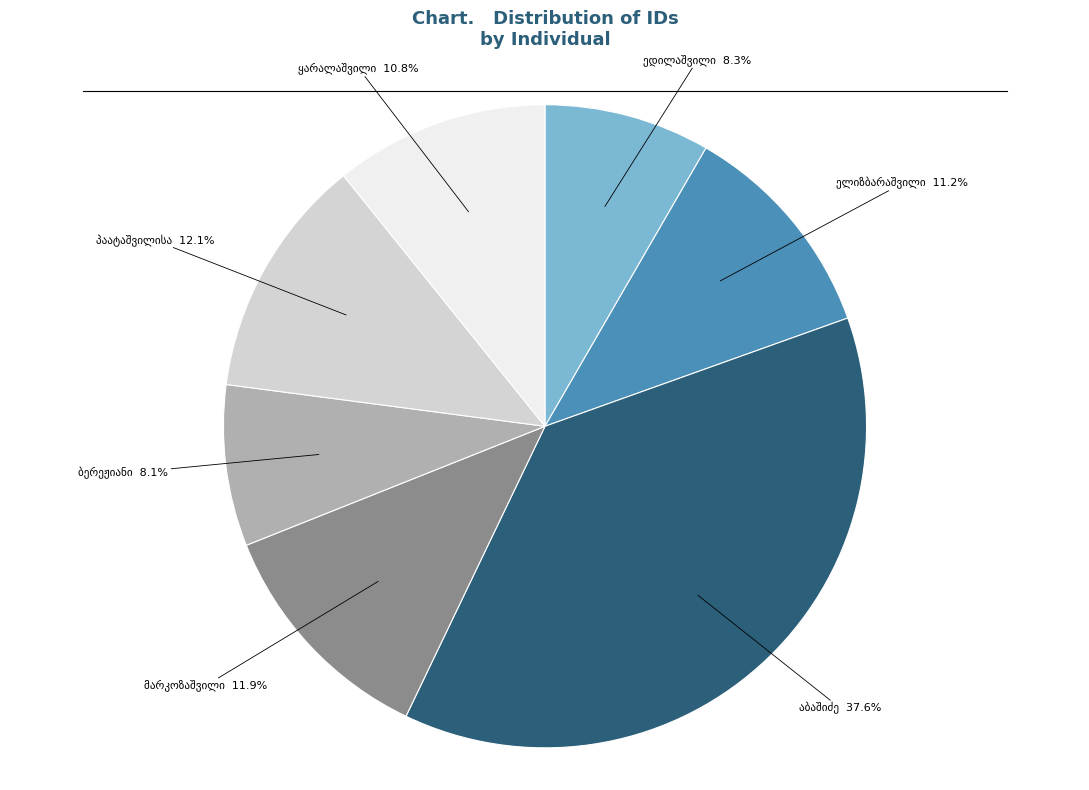

Does any single category account for the majority?

No